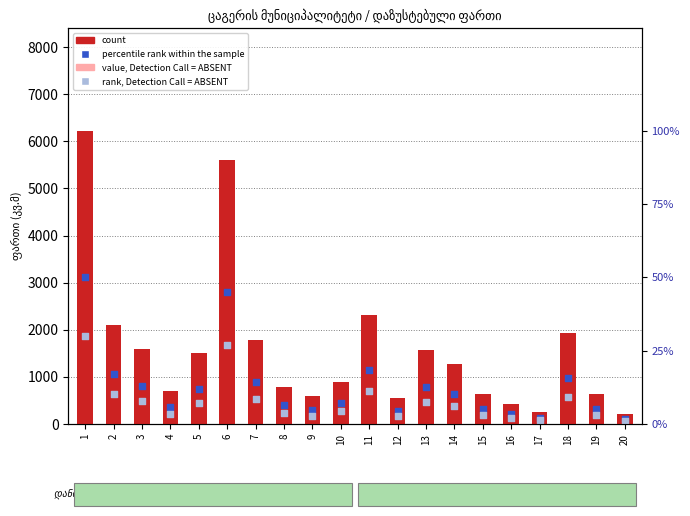

At how many categories does at least one series exceed 1892?

5